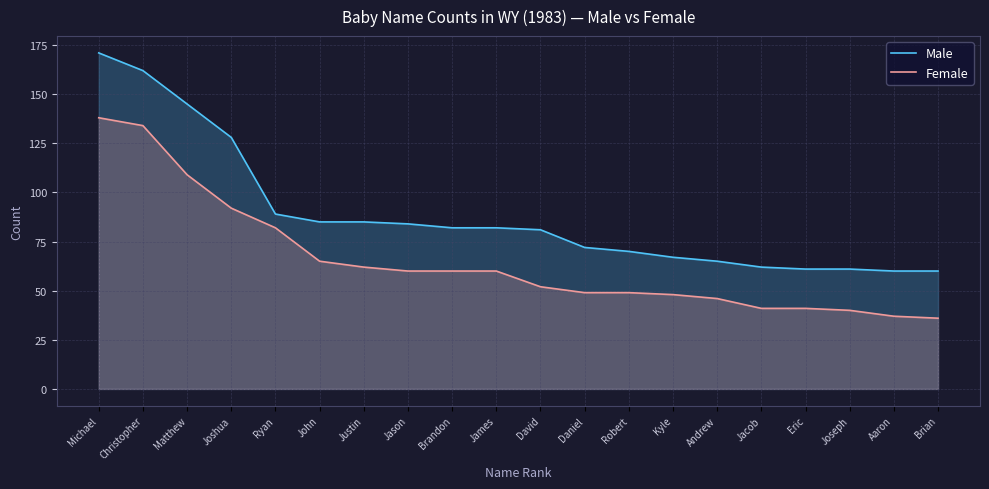

Which series has the largest total across all categories?

Male